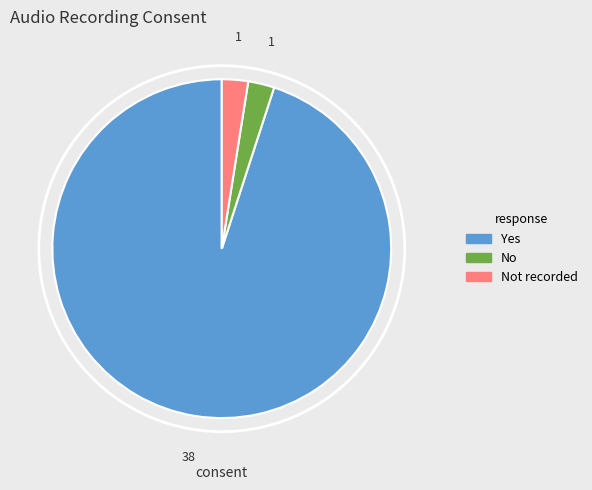

Does any single category account for the majority?

Yes